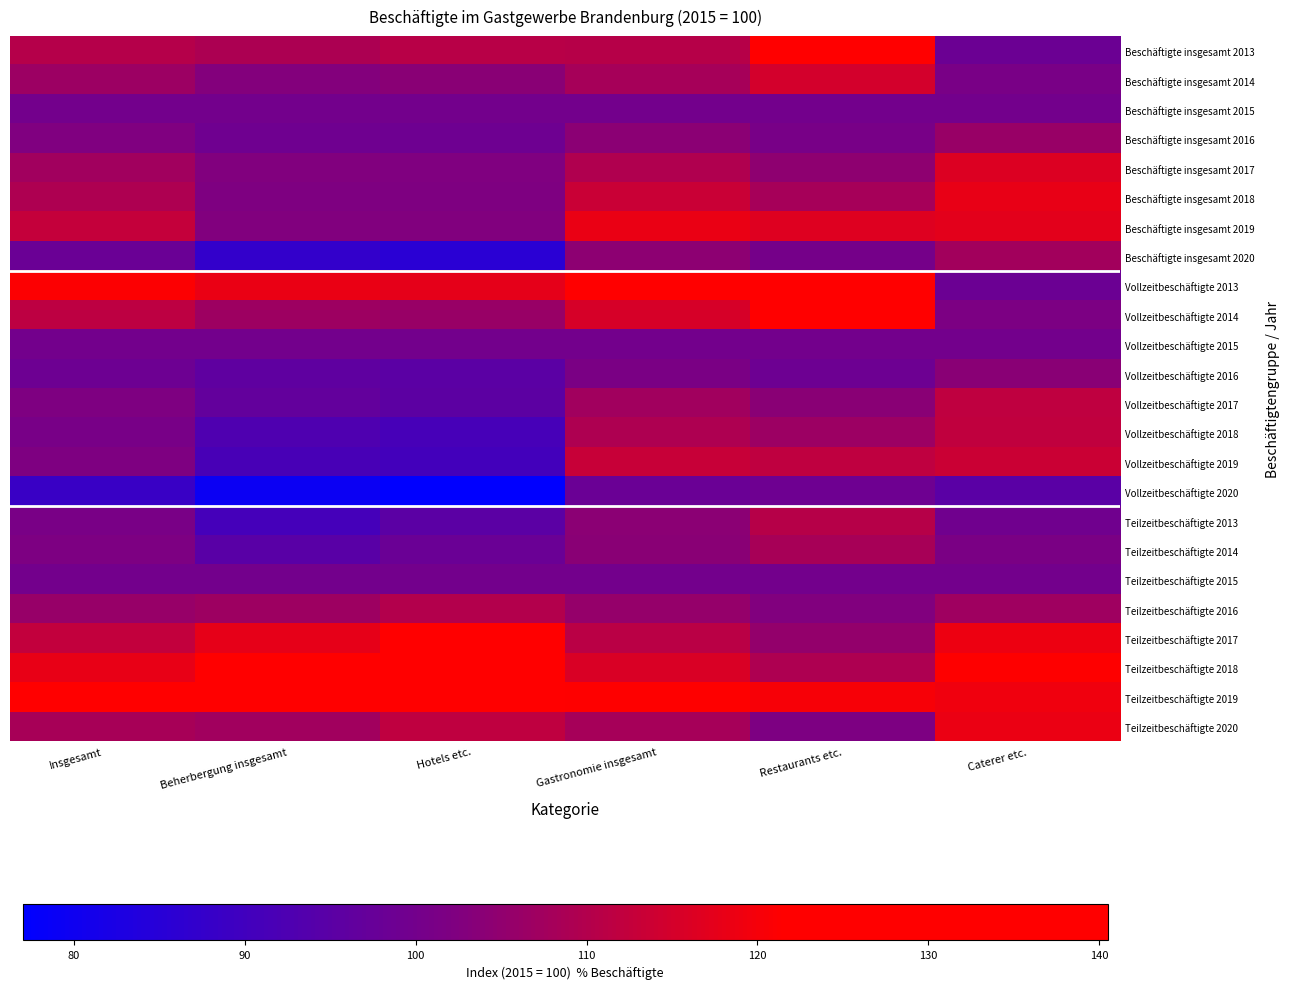

Reading left to right, extract all data points from this chart.

Beschäftigte insgesamt 2013: Insgesamt=110.4	Beherbergung insgesamt=109.2	Hotels etc.=110.9	Gastronomie insgesamt=110.7	Restaurants etc.=121.6	Caterer etc.=98.5
Beschäftigte insgesamt 2014: Insgesamt=106.6	Beherbergung insgesamt=103.0	Hotels etc.=103.9	Gastronomie insgesamt=108.2	Restaurants etc.=114.8	Caterer etc.=101.1
Beschäftigte insgesamt 2015: Insgesamt=100.0	Beherbergung insgesamt=100.0	Hotels etc.=100.0	Gastronomie insgesamt=100.0	Restaurants etc.=100.0	Caterer etc.=100.0
Beschäftigte insgesamt 2016: Insgesamt=102.5	Beherbergung insgesamt=99.1	Hotels etc.=99.0	Gastronomie insgesamt=104.1	Restaurants etc.=101.0	Caterer etc.=106.2
Beschäftigte insgesamt 2017: Insgesamt=107.3	Beherbergung insgesamt=102.6	Hotels etc.=102.4	Gastronomie insgesamt=109.6	Restaurants etc.=104.6	Caterer etc.=116.3
Beschäftigte insgesamt 2018: Insgesamt=109.4	Beherbergung insgesamt=102.2	Hotels etc.=102.1	Gastronomie insgesamt=113.4	Restaurants etc.=108.1	Caterer etc.=118.0
Beschäftigte insgesamt 2019: Insgesamt=112.6	Beherbergung insgesamt=102.6	Hotels etc.=102.7	Gastronomie insgesamt=118.3	Restaurants etc.=116.6	Caterer etc.=117.4
Beschäftigte insgesamt 2020: Insgesamt=98.3	Beherbergung insgesamt=87.3	Hotels etc.=85.6	Gastronomie insgesamt=104.3	Restaurants etc.=100.5	Caterer etc.=107.7
Vollzeitbeschäftigte 2013: Insgesamt=121.0	Beherbergung insgesamt=118.2	Hotels etc.=117.6	Gastronomie insgesamt=122.0	Restaurants etc.=138.1	Caterer etc.=98.4
Vollzeitbeschäftigte 2014: Insgesamt=111.7	Beherbergung insgesamt=107.0	Hotels etc.=106.2	Gastronomie insgesamt=115.4	Restaurants etc.=122.5	Caterer etc.=101.6
Vollzeitbeschäftigte 2015: Insgesamt=100.0	Beherbergung insgesamt=100.0	Hotels etc.=100.0	Gastronomie insgesamt=100.0	Restaurants etc.=100.0	Caterer etc.=100.0
Vollzeitbeschäftigte 2016: Insgesamt=98.8	Beherbergung insgesamt=95.9	Hotels etc.=95.2	Gastronomie insgesamt=101.4	Restaurants etc.=98.7	Caterer etc.=103.8
Vollzeitbeschäftigte 2017: Insgesamt=102.2	Beherbergung insgesamt=96.6	Hotels etc.=95.4	Gastronomie insgesamt=107.3	Restaurants etc.=103.8	Caterer etc.=111.8
Vollzeitbeschäftigte 2018: Insgesamt=100.9	Beherbergung insgesamt=92.7	Hotels etc.=91.2	Gastronomie insgesamt=109.3	Restaurants etc.=106.7	Caterer etc.=112.1
Vollzeitbeschäftigte 2019: Insgesamt=102.1	Beherbergung insgesamt=91.4	Hotels etc.=90.5	Gastronomie insgesamt=113.2	Restaurants etc.=111.8	Caterer etc.=113.7
Vollzeitbeschäftigte 2020: Insgesamt=88.6	Beherbergung insgesamt=79.4	Hotels etc.=77.0	Gastronomie insgesamt=98.2	Restaurants etc.=99.0	Caterer etc.=94.9
Teilzeitbeschäftigte 2013: Insgesamt=101.1	Beherbergung insgesamt=90.8	Hotels etc.=95.2	Gastronomie insgesamt=104.2	Restaurants etc.=110.5	Caterer etc.=99.5
Teilzeitbeschäftigte 2014: Insgesamt=101.9	Beherbergung insgesamt=94.7	Hotels etc.=98.1	Gastronomie insgesamt=103.8	Restaurants etc.=108.3	Caterer etc.=101.4
Teilzeitbeschäftigte 2015: Insgesamt=100.0	Beherbergung insgesamt=100.0	Hotels etc.=100.0	Gastronomie insgesamt=100.0	Restaurants etc.=100.0	Caterer etc.=100.0
Teilzeitbeschäftigte 2016: Insgesamt=105.9	Beherbergung insgesamt=107.0	Hotels etc.=110.0	Gastronomie insgesamt=105.7	Restaurants etc.=102.7	Caterer etc.=107.1
Teilzeitbeschäftigte 2017: Insgesamt=112.3	Beherbergung insgesamt=117.7	Hotels etc.=123.5	Gastronomie insgesamt=111.0	Restaurants etc.=105.4	Caterer etc.=118.8
Teilzeitbeschäftigte 2018: Insgesamt=118.0	Beherbergung insgesamt=126.6	Hotels etc.=135.9	Gastronomie insgesamt=115.8	Restaurants etc.=109.3	Caterer etc.=121.4
Teilzeitbeschäftigte 2019: Insgesamt=123.4	Beherbergung insgesamt=131.5	Hotels etc.=140.5	Gastronomie insgesamt=121.4	Restaurants etc.=120.2	Caterer etc.=119.2
Teilzeitbeschäftigte 2020: Insgesamt=108.3	Beherbergung insgesamt=107.4	Hotels etc.=111.8	Gastronomie insgesamt=108.2	Restaurants etc.=102.0	Caterer etc.=118.5